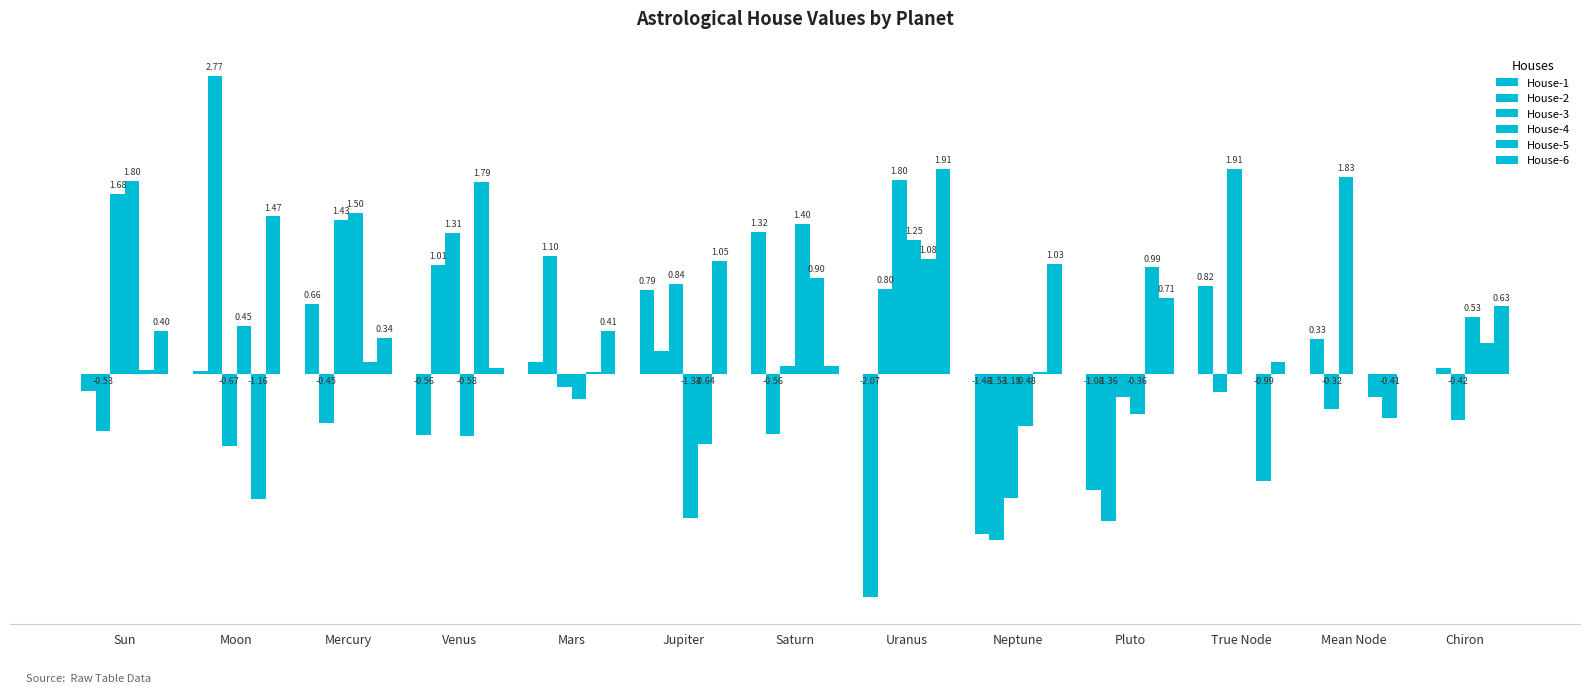

Is it true that House-4 equals -0.7 at Neptune?

False